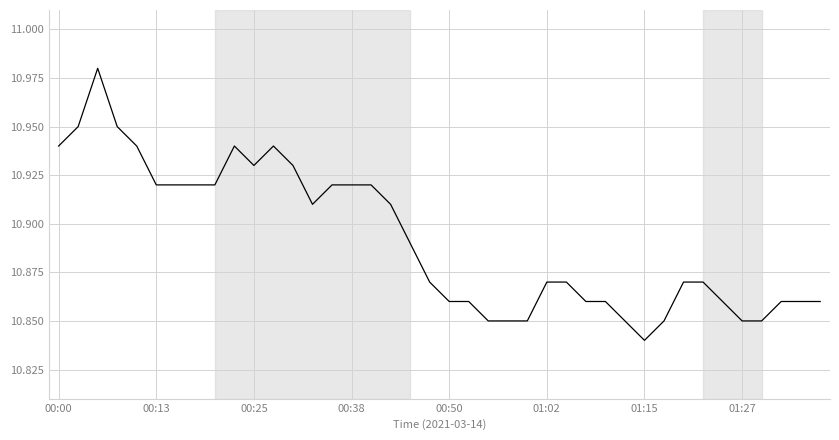

What is the difference between the maximum and minimum values?

0.1